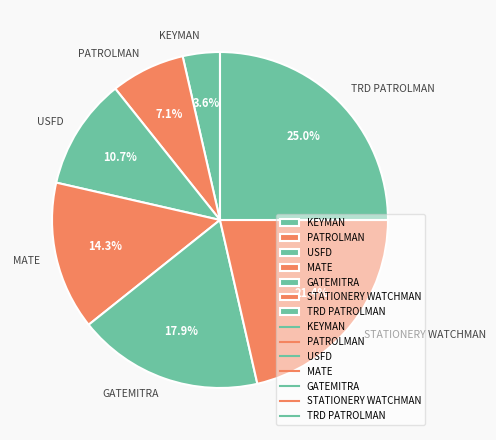

Is PATROLMAN the majority of the pie?

No